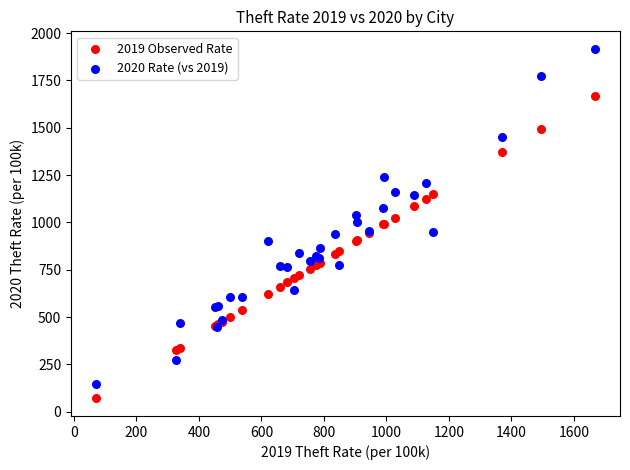

Which series has the widest spread of Y values?

2020 Rate (vs 2019)